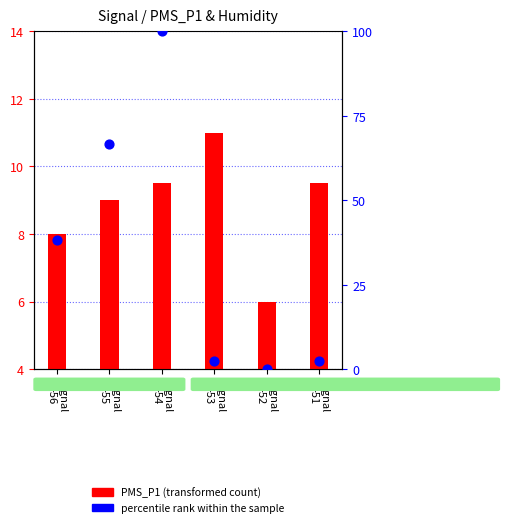

At how many categories does at least one series exceed 13?

3